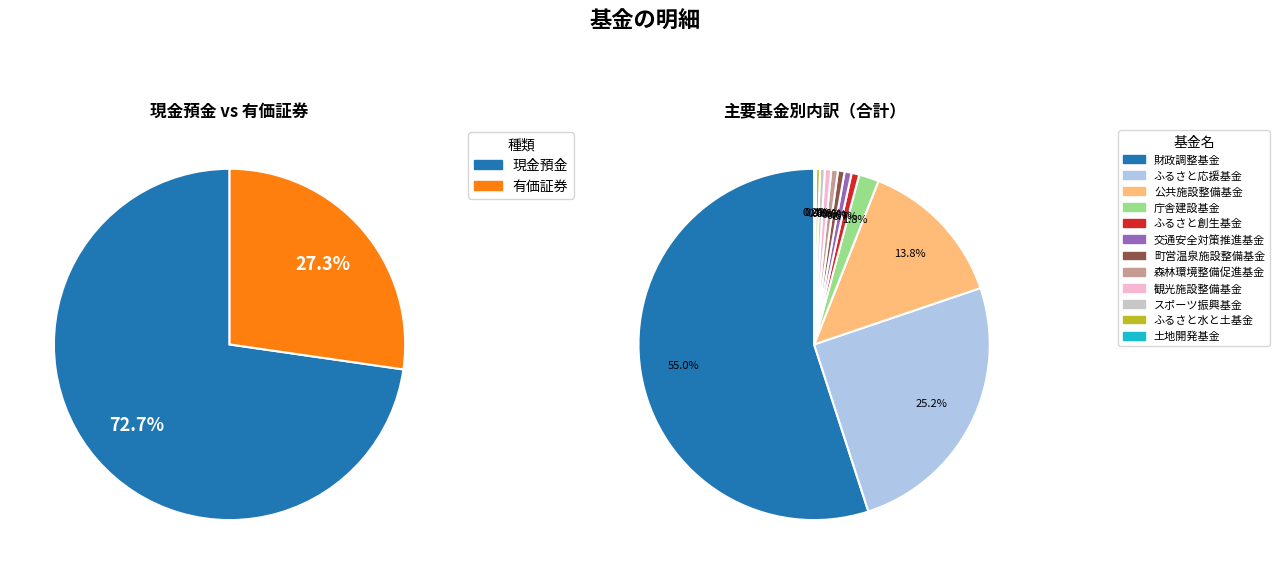

Which series has the widest spread of values?

現金預金